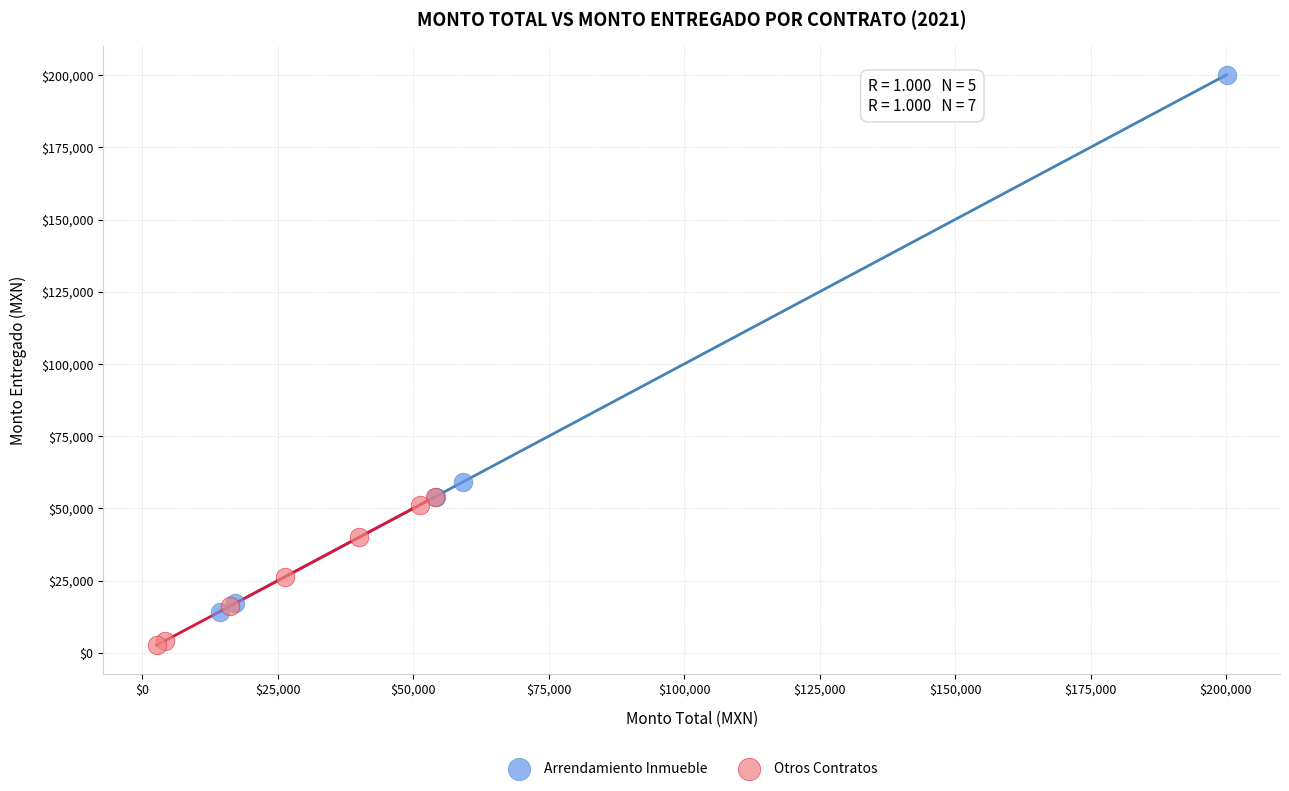

Which series has the widest spread of Y values?

Arrendamiento Inmueble